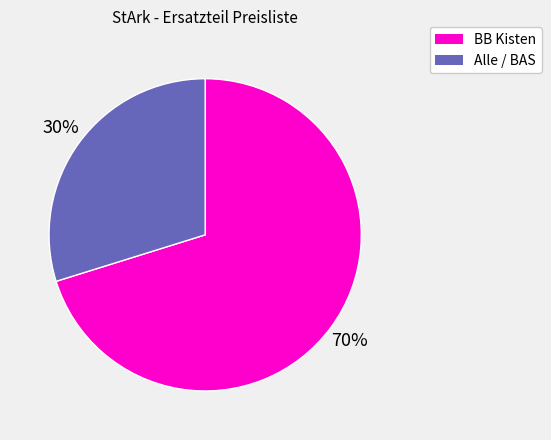

Count the number of slices in the pie.

2